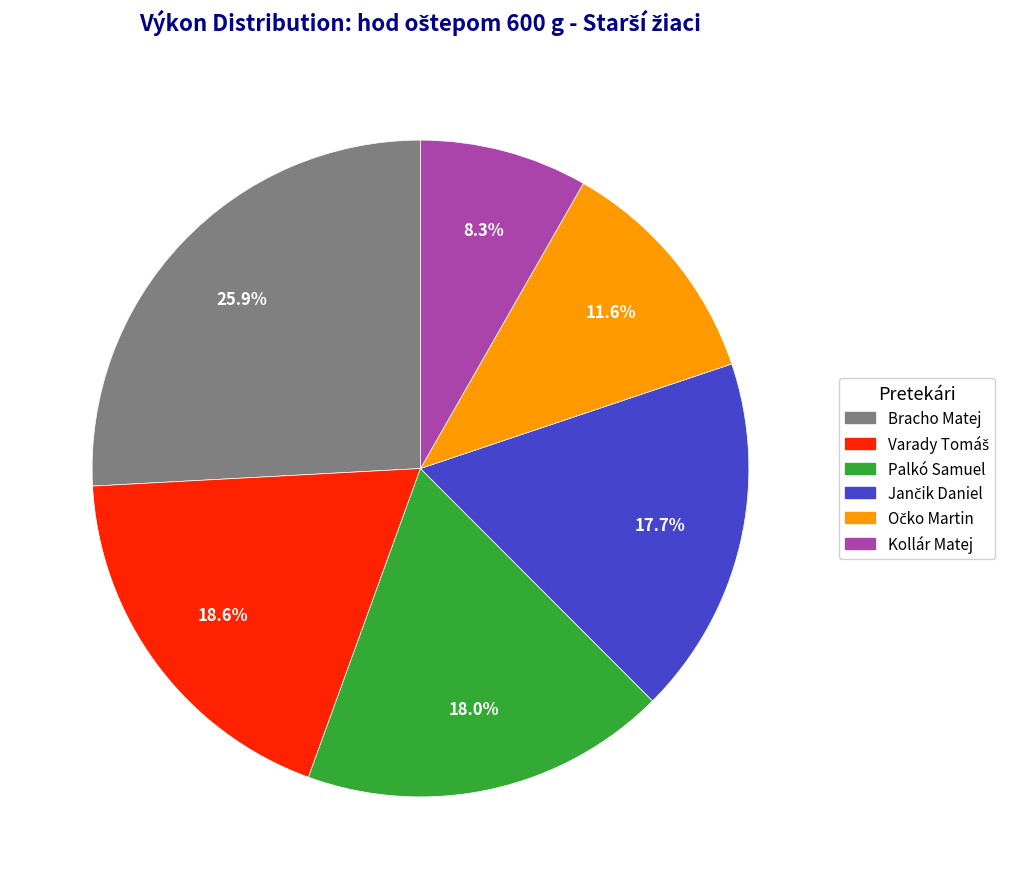

Between Kollár Matej and Bracho Matej, which is larger?

Bracho Matej